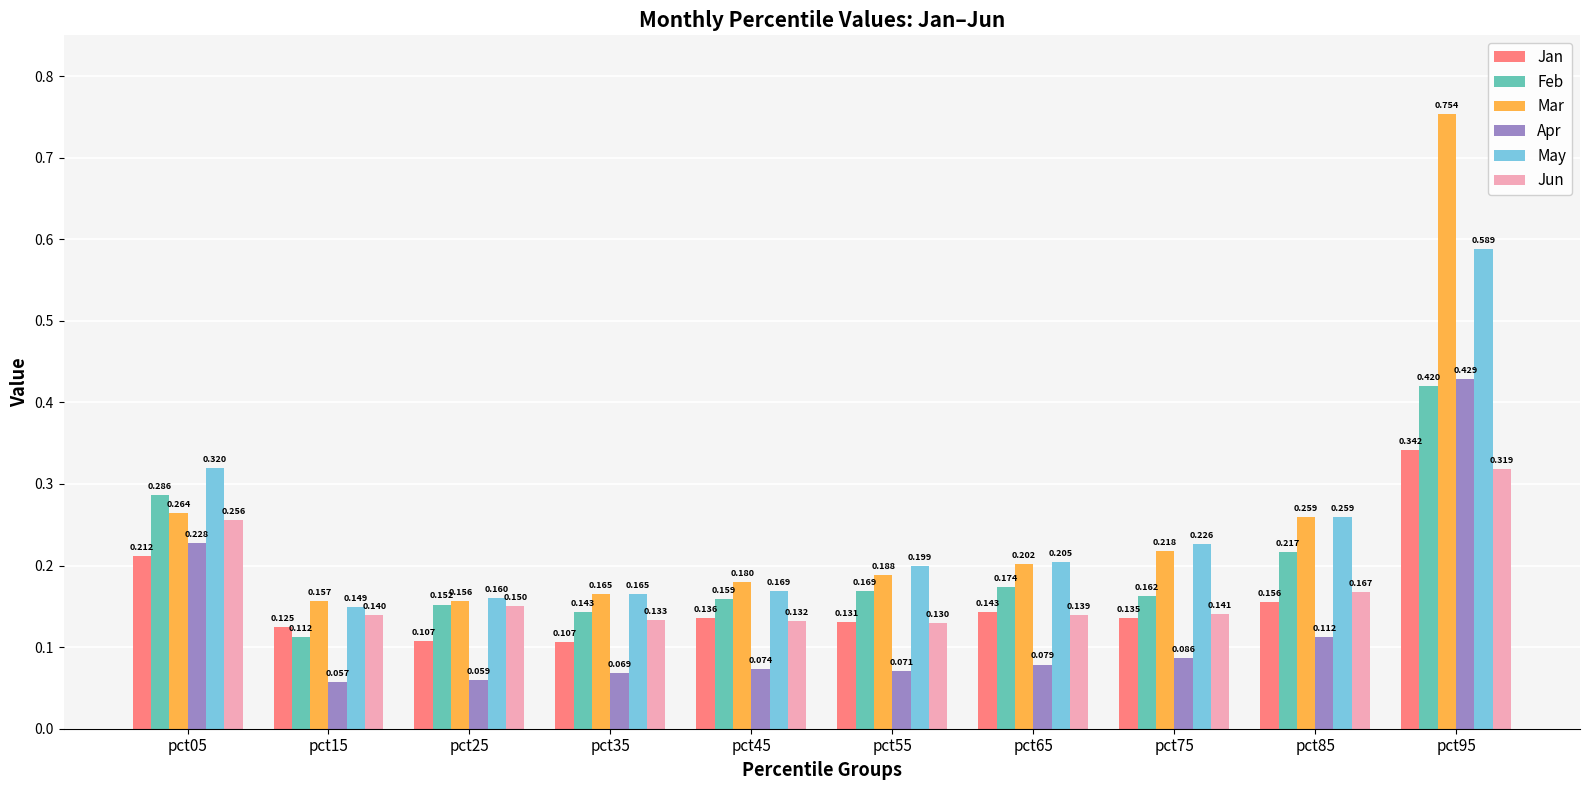

Is it true that Apr equals 0.1 at pct95?

False